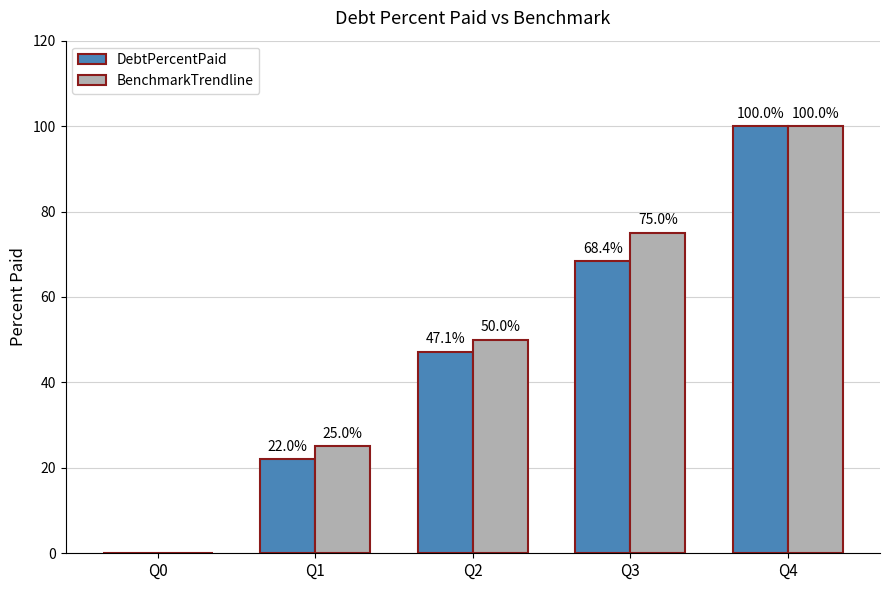

What is the difference between the DebtPercentPaid values at Q2 and Q0?

47.1